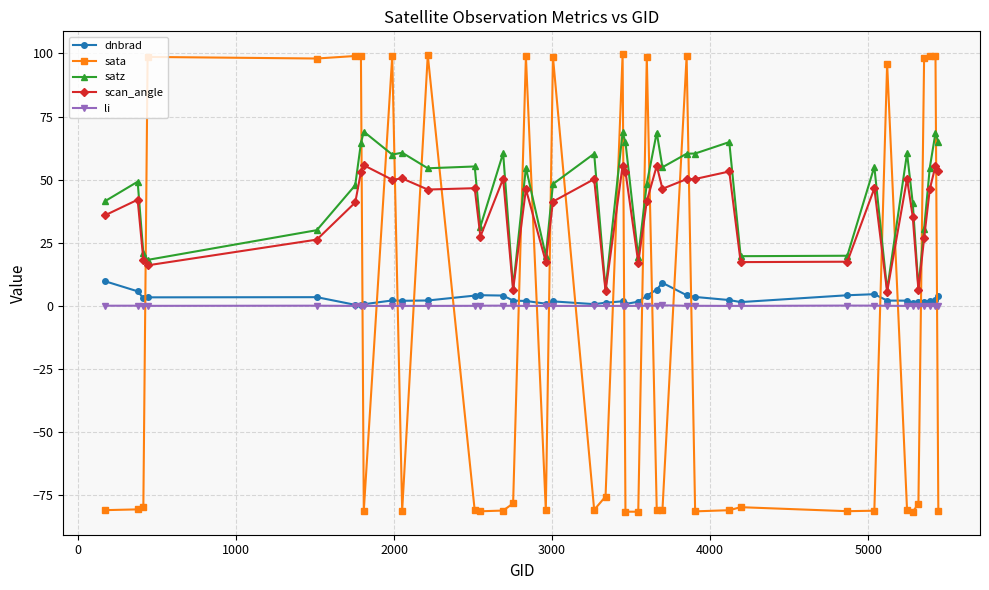

What is the value of the satz point at the 29th from the left?

64.9